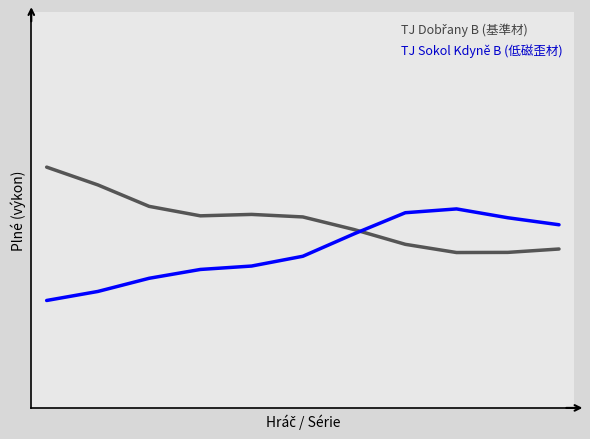

Does the chart have visible grid lines?

No